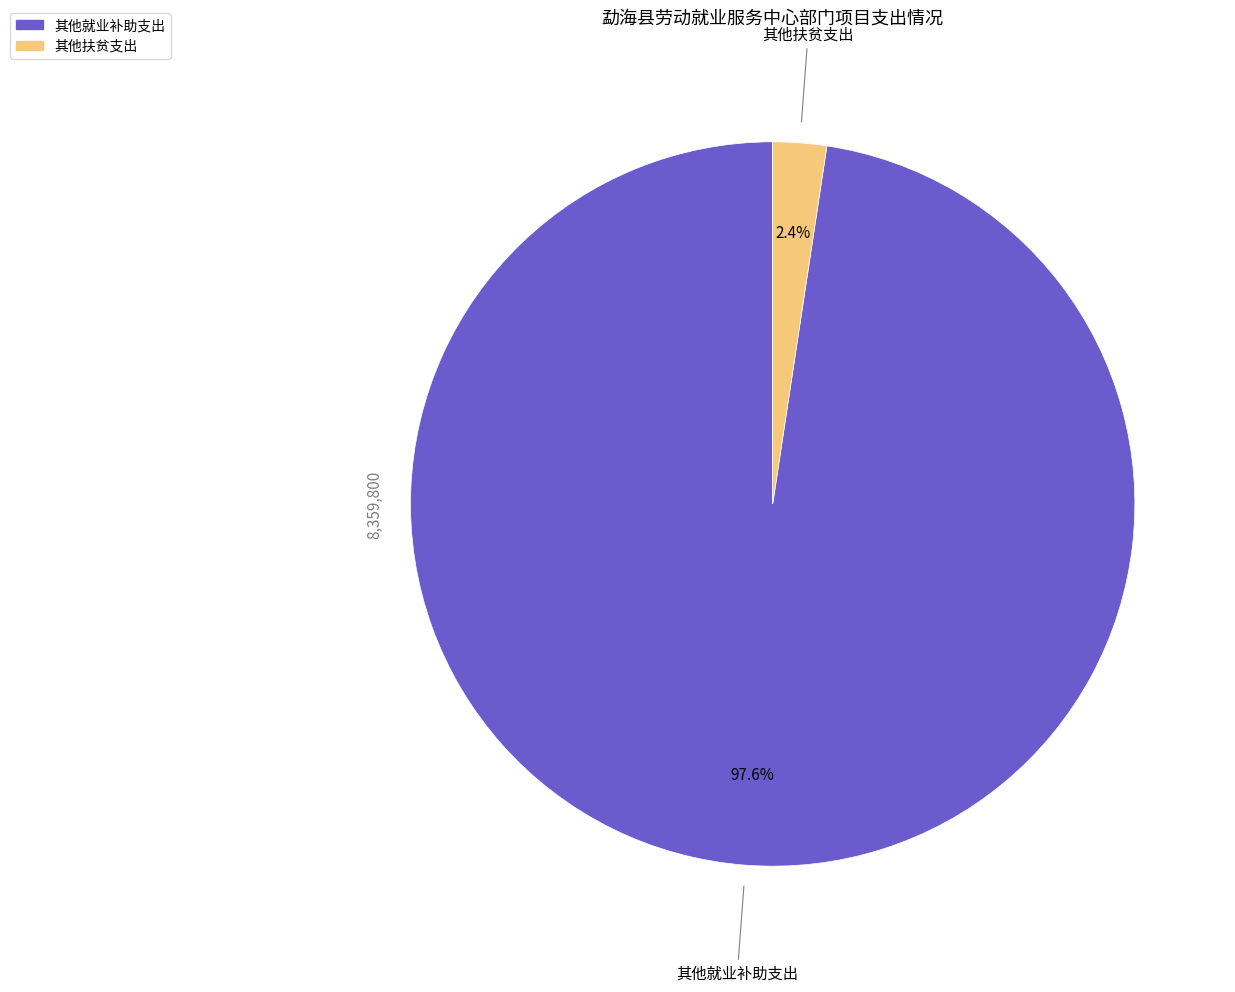

Rank the categories by value from lowest to highest.

其他扶贫支出, 其他就业补助支出